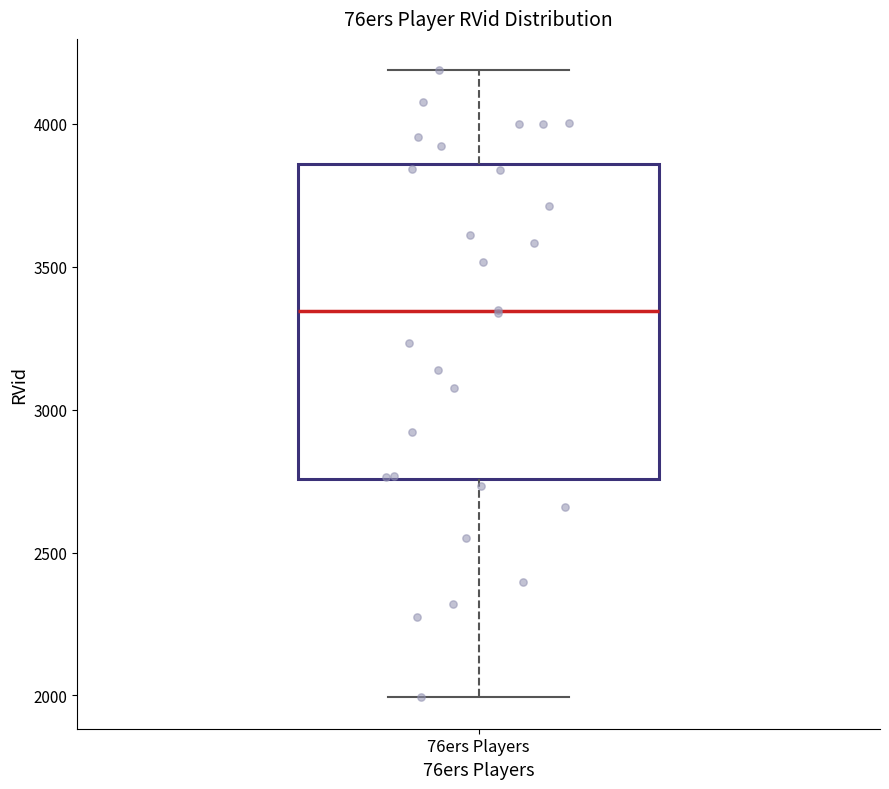

Where does the upper whisker of the box for 76ers Players end on the y-axis? The values are not printed on the chart, so give them approximately, as read against the axis.

4200